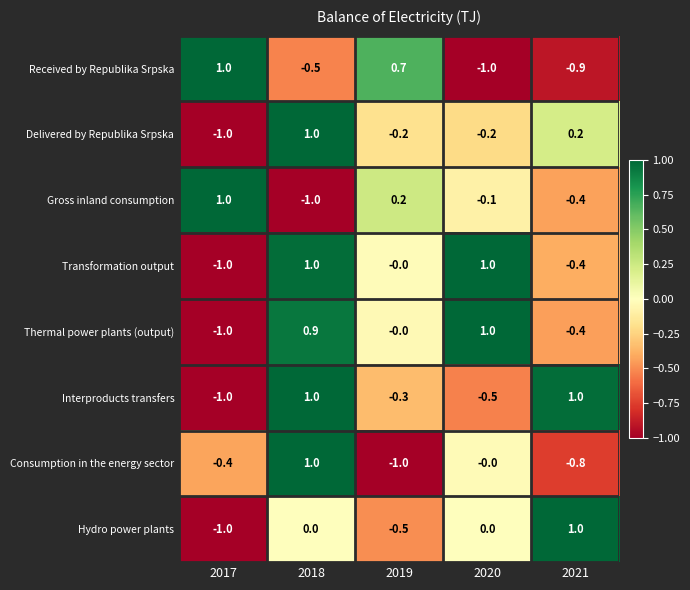

What is the difference between the highest and lowest values at 2017?

2.0